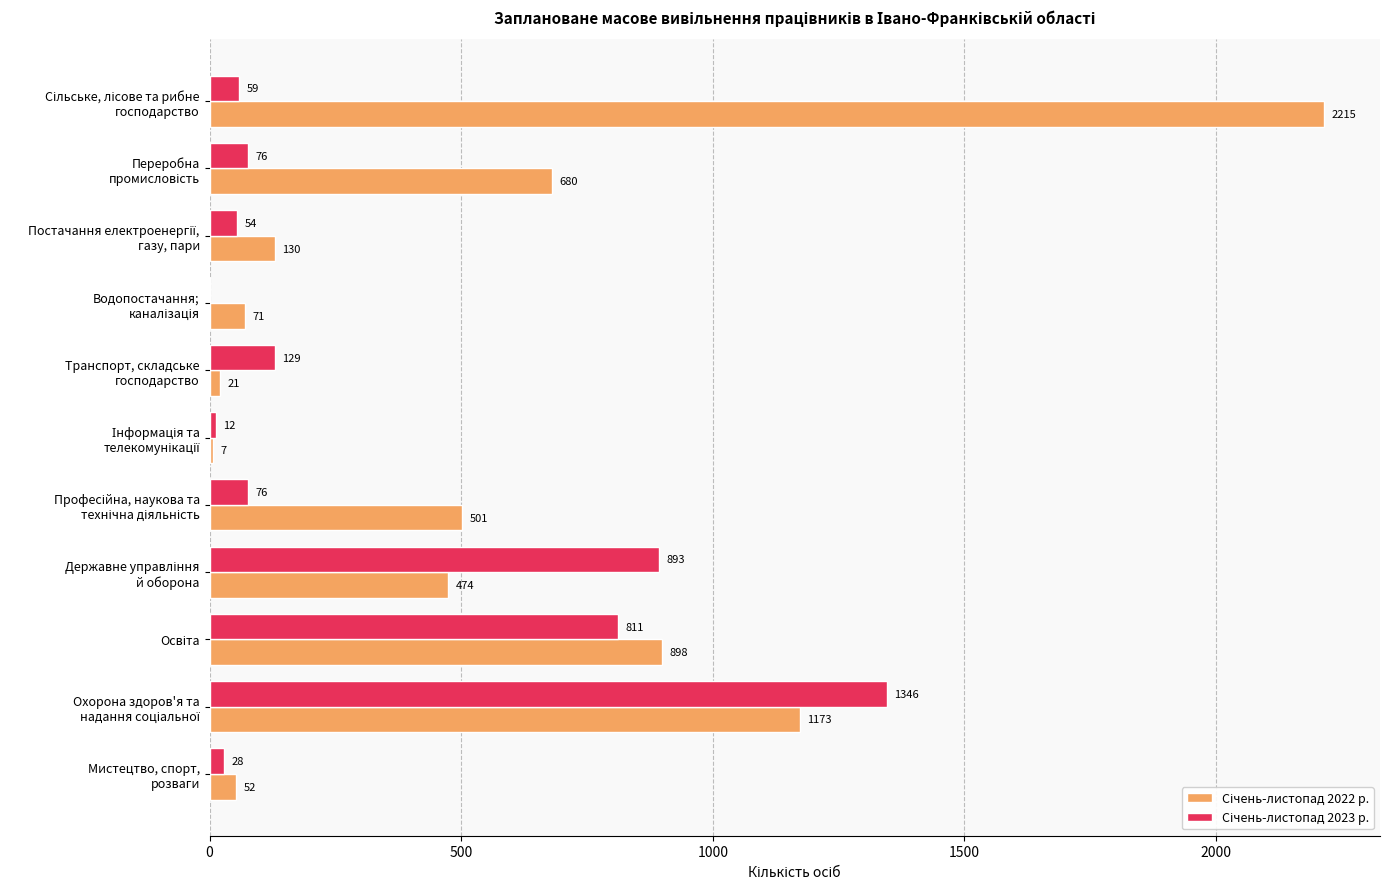

What is the maximum value shown in the chart?

2215